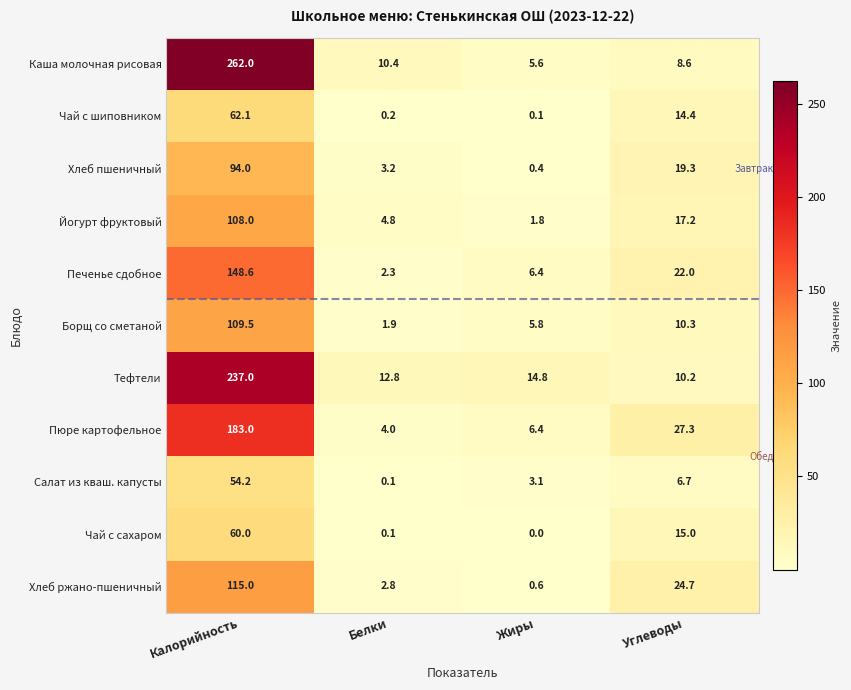

Which series has the widest spread of values?

Каша молочная рисовая